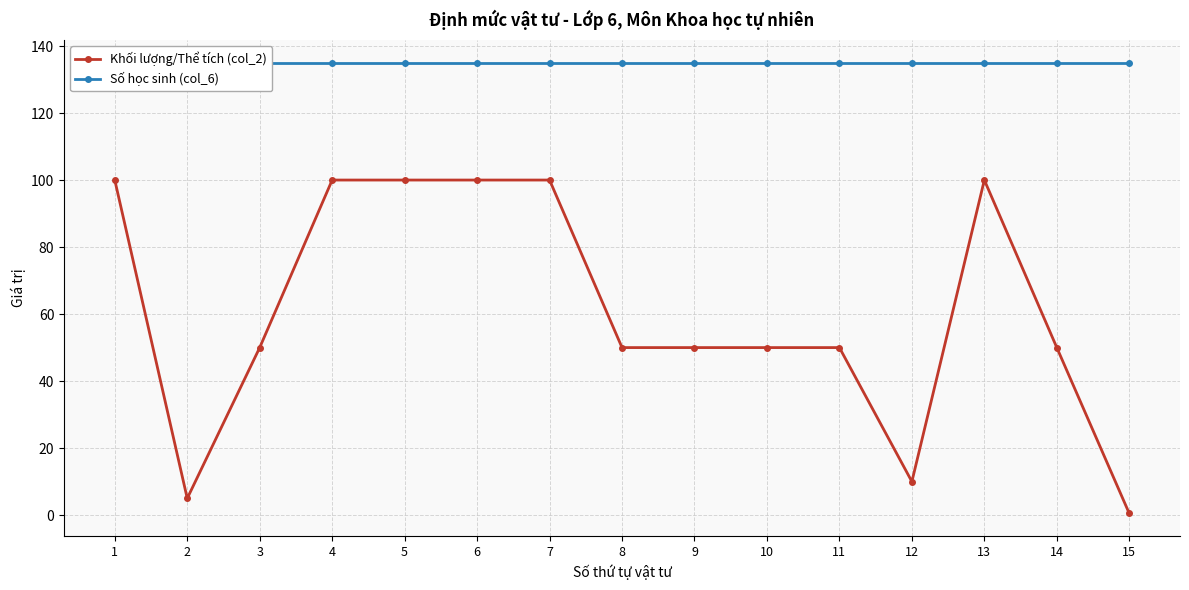

At which category does the chart reach its peak across all series?

1